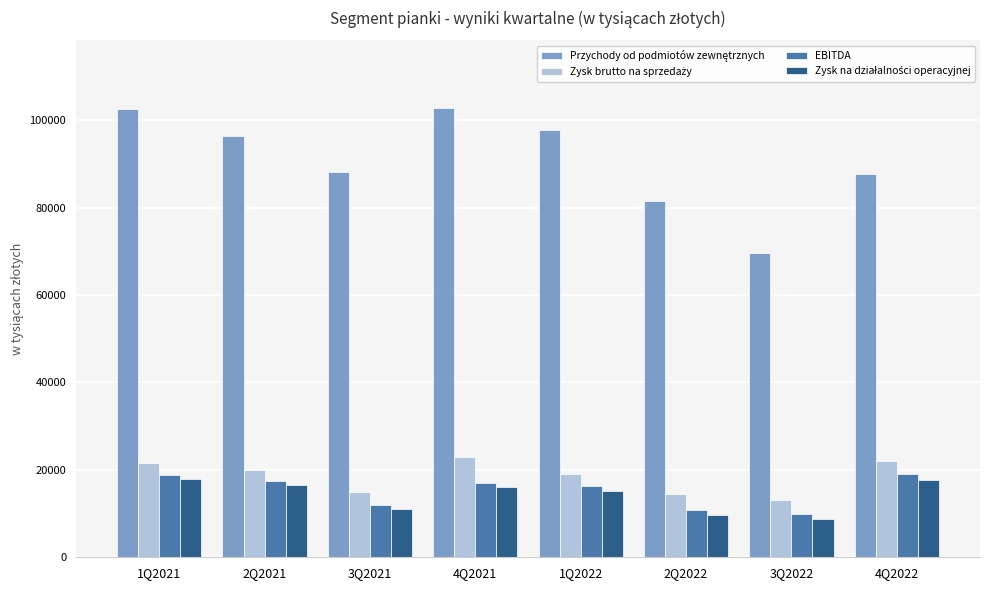

How many series are shown in this chart?

4